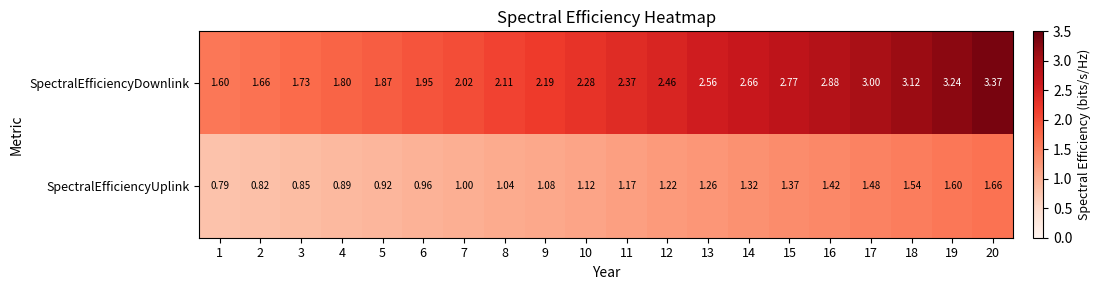

Between 1 and 4, which series saw the biggest shift?

SpectralEfficiencyDownlink